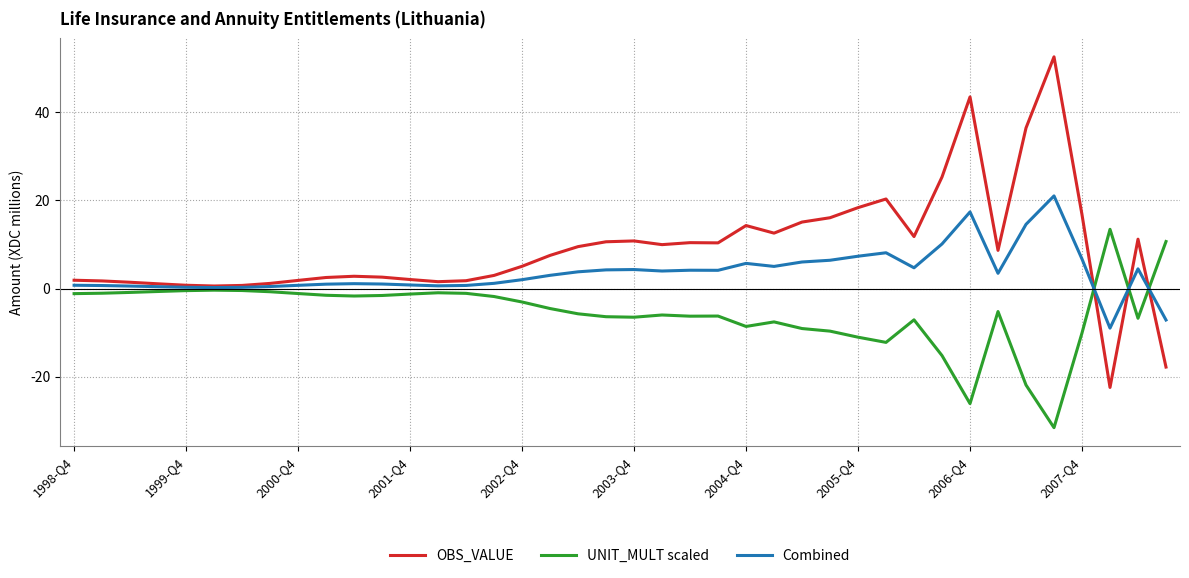

True or false: OBS_VALUE and UNIT_MULT scaled intersect in this chart.

True